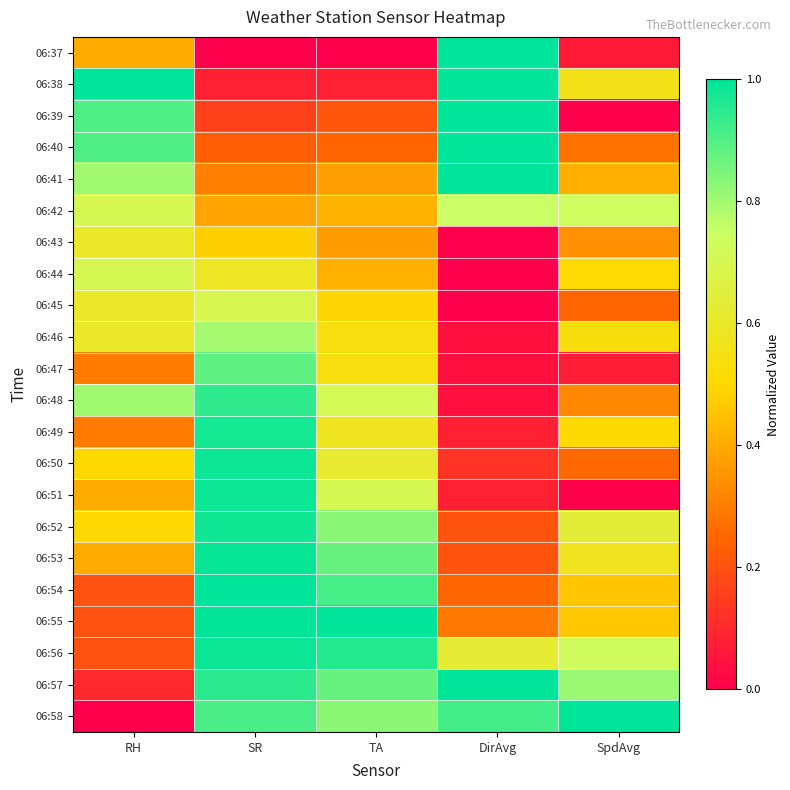

Reading left to right, transcribe all the data shown in this chart.

06:37: RH=0.4	SR=0.0	TA=0.0	DirAvg=1.0	SpdAvg=0.1
06:38: RH=1.0	SR=0.1	TA=0.1	DirAvg=1.0	SpdAvg=0.6
06:39: RH=0.9	SR=0.2	TA=0.2	DirAvg=1.0	SpdAvg=0.0
06:40: RH=0.9	SR=0.2	TA=0.2	DirAvg=1.0	SpdAvg=0.3
06:41: RH=0.8	SR=0.3	TA=0.4	DirAvg=1.0	SpdAvg=0.4
06:42: RH=0.7	SR=0.4	TA=0.4	DirAvg=0.8	SpdAvg=0.7
06:43: RH=0.6	SR=0.5	TA=0.4	DirAvg=0.0	SpdAvg=0.3
06:44: RH=0.7	SR=0.6	TA=0.4	DirAvg=0.0	SpdAvg=0.5
06:45: RH=0.6	SR=0.7	TA=0.5	DirAvg=0.0	SpdAvg=0.3
06:46: RH=0.6	SR=0.8	TA=0.5	DirAvg=0.0	SpdAvg=0.5
06:47: RH=0.3	SR=0.9	TA=0.5	DirAvg=0.0	SpdAvg=0.1
06:48: RH=0.8	SR=0.9	TA=0.7	DirAvg=0.0	SpdAvg=0.3
06:49: RH=0.3	SR=1.0	TA=0.6	DirAvg=0.1	SpdAvg=0.5
06:50: RH=0.5	SR=1.0	TA=0.6	DirAvg=0.1	SpdAvg=0.3
06:51: RH=0.4	SR=1.0	TA=0.7	DirAvg=0.1	SpdAvg=0.0
06:52: RH=0.5	SR=1.0	TA=0.8	DirAvg=0.2	SpdAvg=0.6
06:53: RH=0.4	SR=1.0	TA=0.9	DirAvg=0.2	SpdAvg=0.6
06:54: RH=0.2	SR=1.0	TA=0.9	DirAvg=0.2	SpdAvg=0.5
06:55: RH=0.2	SR=1.0	TA=1.0	DirAvg=0.3	SpdAvg=0.5
06:56: RH=0.2	SR=1.0	TA=1.0	DirAvg=0.6	SpdAvg=0.7
06:57: RH=0.1	SR=0.9	TA=0.9	DirAvg=1.0	SpdAvg=0.8
06:58: RH=0.0	SR=0.9	TA=0.8	DirAvg=0.9	SpdAvg=1.0